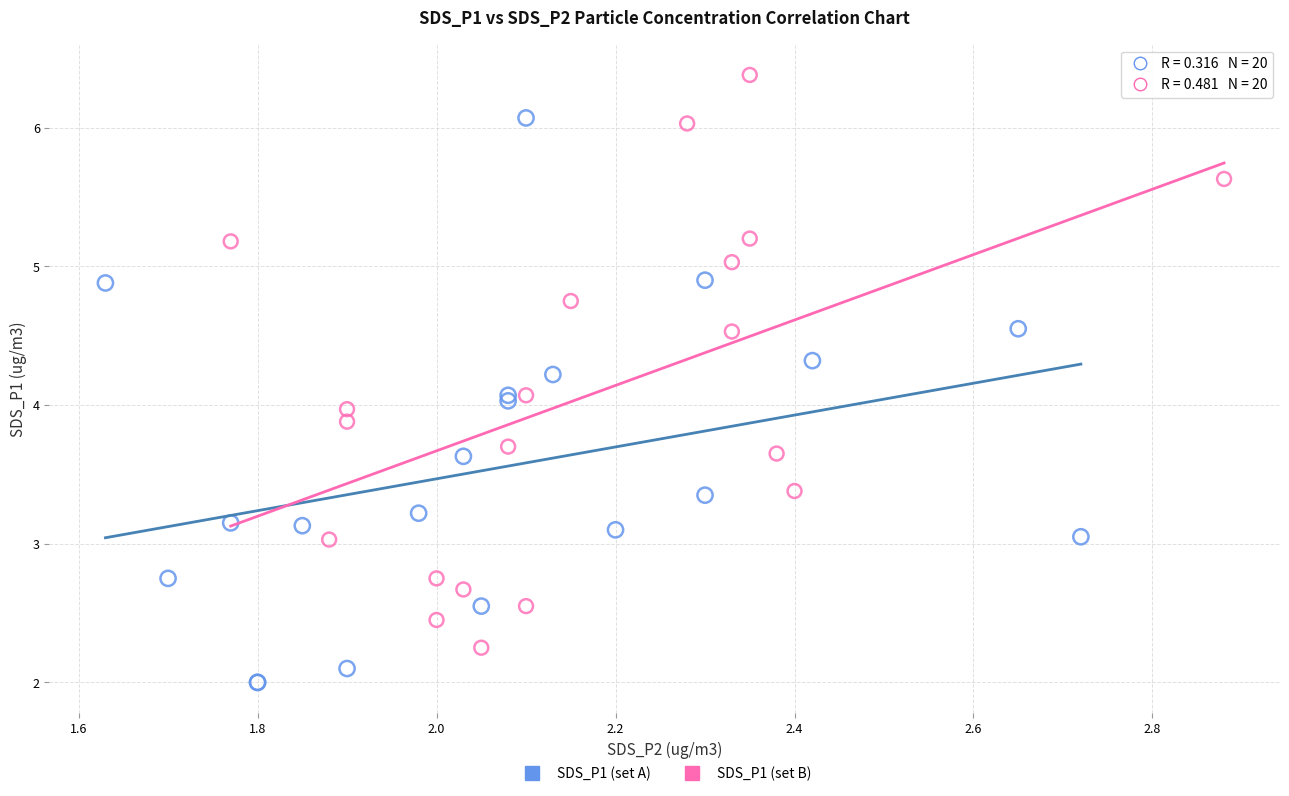

Which series contains the lowest Y value?

SDS_P1 (set A)